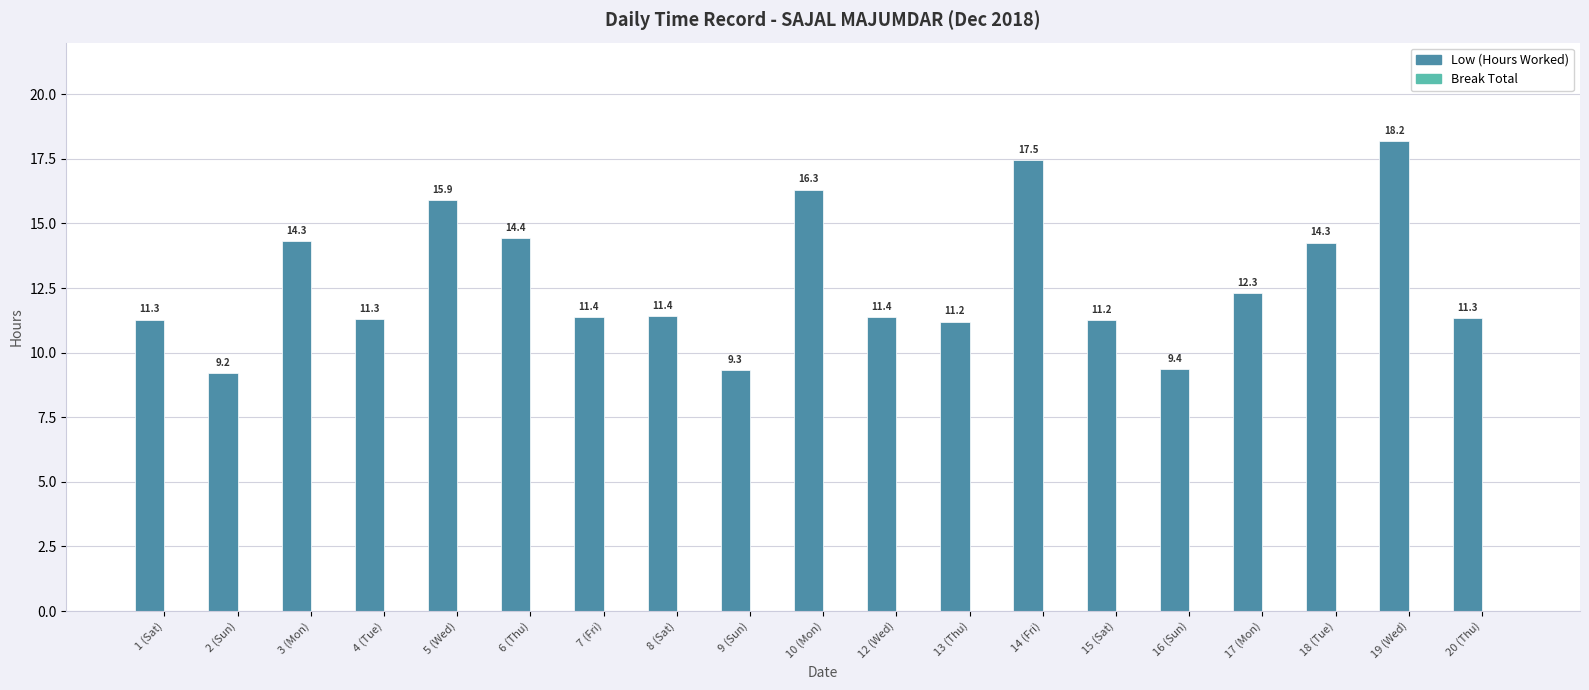

Where does the data first go above 11?

1 (Sat)